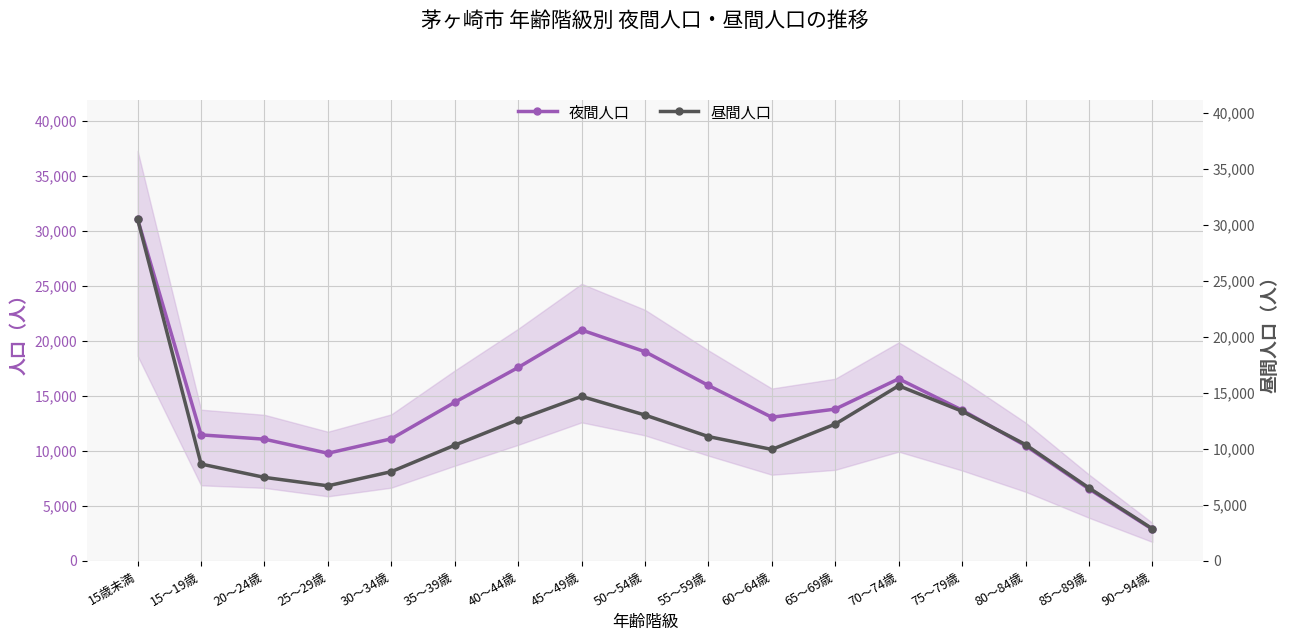

What is the value of the 昼間人口 point at the 14th from the left?

13377